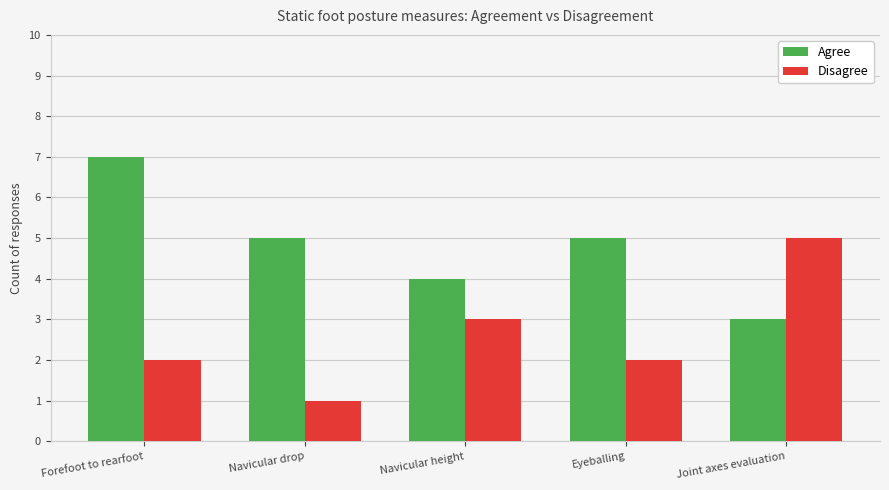

Reading right to left, extract all data points from this chart.

Agree: Joint axes evaluation=3	Eyeballing=5	Navicular height=4	Navicular drop=5	Forefoot to rearfoot=7
Disagree: Joint axes evaluation=5	Eyeballing=2	Navicular height=3	Navicular drop=1	Forefoot to rearfoot=2